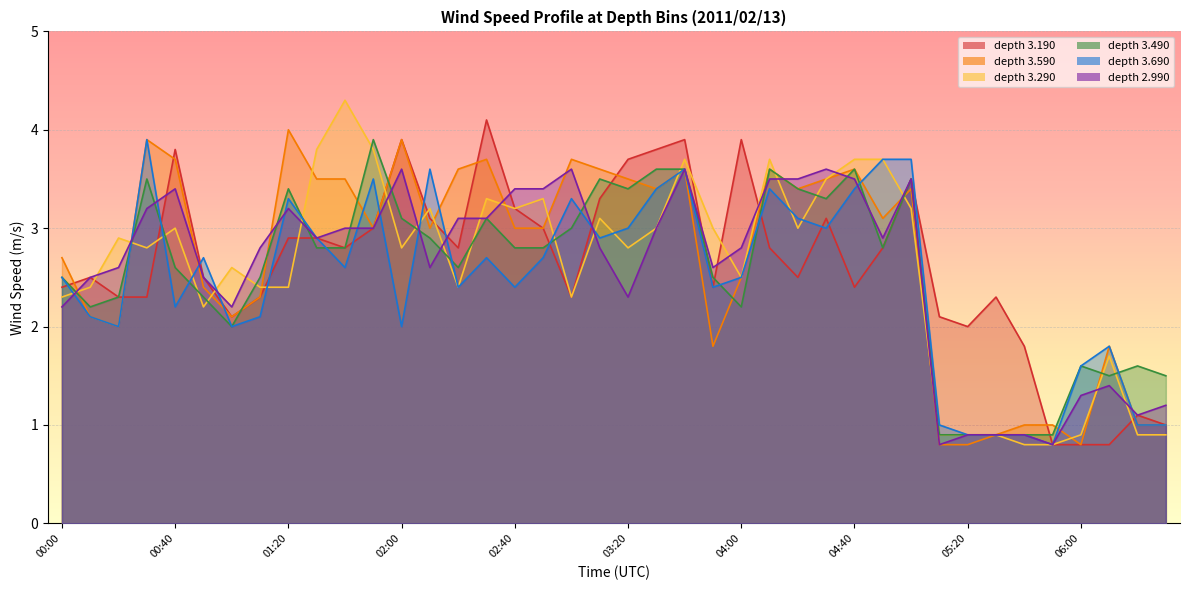

Which has a higher value, 00:50 or 01:30?

01:30